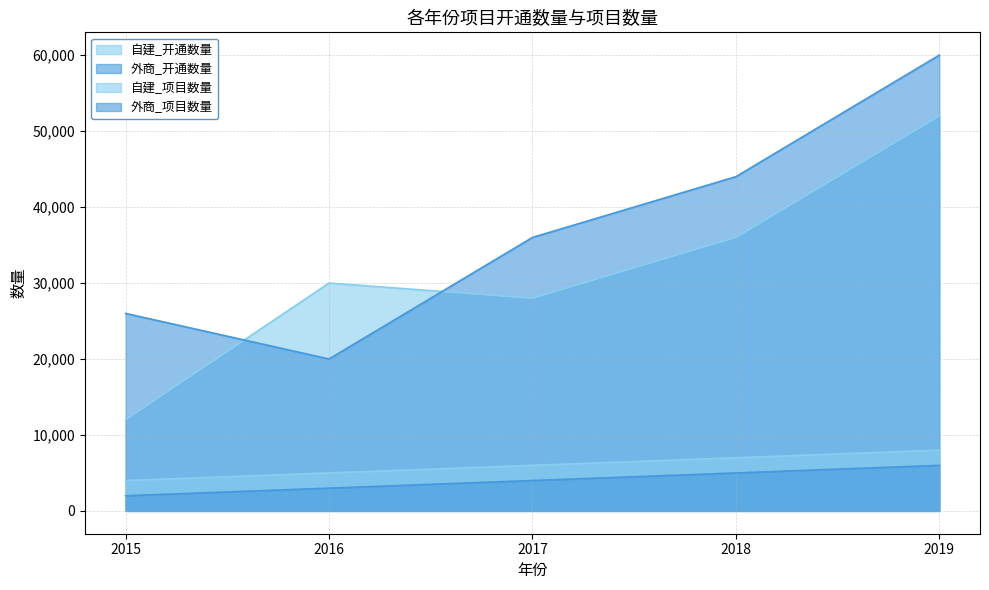

Between 2015 and 2016, which series saw the biggest shift?

自建_开通数量